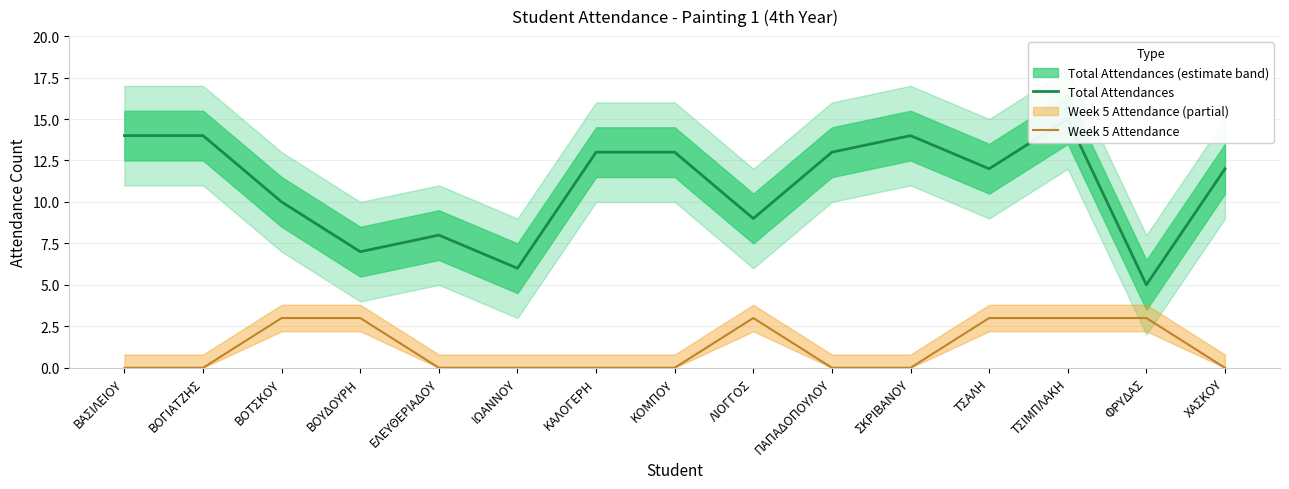

List the labels in order of Week 5 Attendance value, largest first.

ΒΟΤΣΚΟΥ, ΒΟΥΔΟΥΡΗ, ΛΙΟΓΓΟΣ, ΤΣΑΛΗ, ΤΣΙΜΠΛΑΚΗ, ΦΡΥΔΑΣ, ΒΑΣΙΛΕΙΟΥ, ΒΟΓΙΑΤΖΗΣ, ΕΛΕΥΘΕΡΙΑΔΟΥ, ΙΩΑΝΝΟΥ, ΚΑΛΟΓΕΡΗ, ΚΟΜΠΟΥ, ΠΑΠΑΔΟΠΟΥΛΟΥ, ΣΚΡΙΒΑΝΟΥ, ΧΑΣΚΟΥ